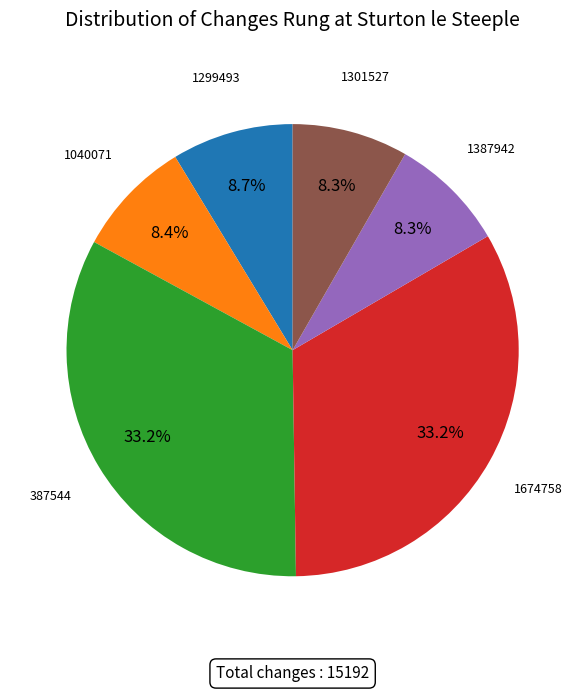

Does any single category account for the majority?

No